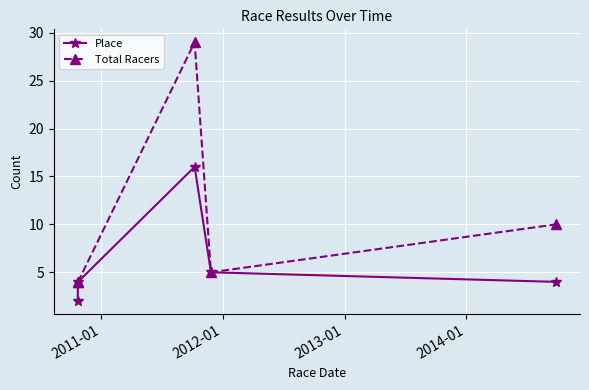

What is the highest value of the Place series?

16